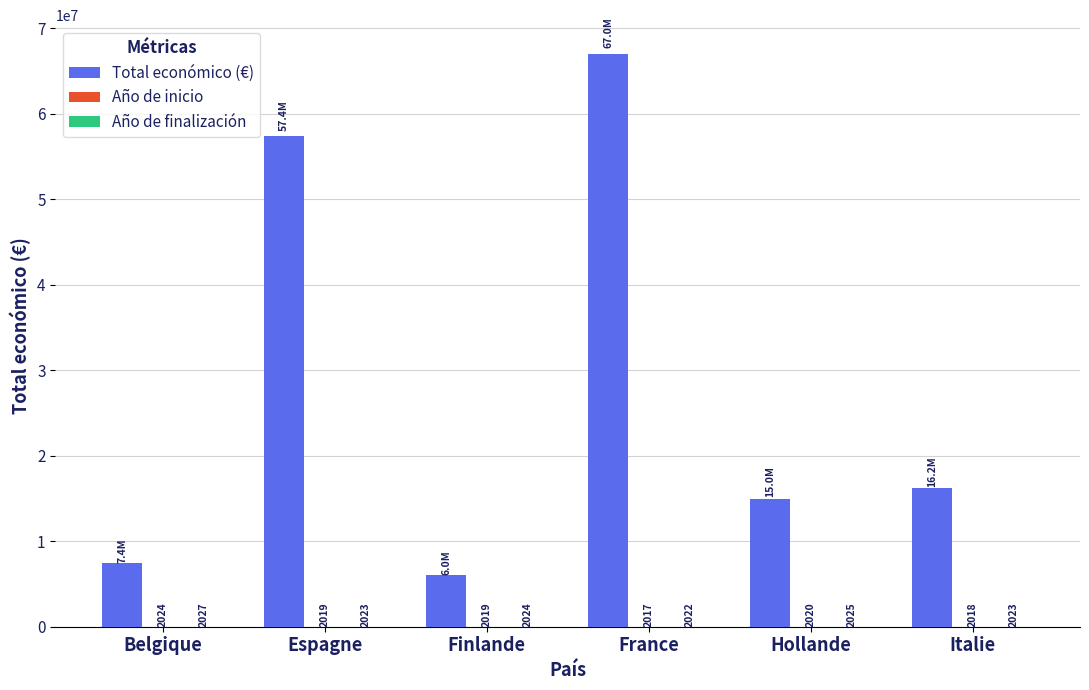

What is the sum of the Total económico (€) values at France and Hollande?

81991987